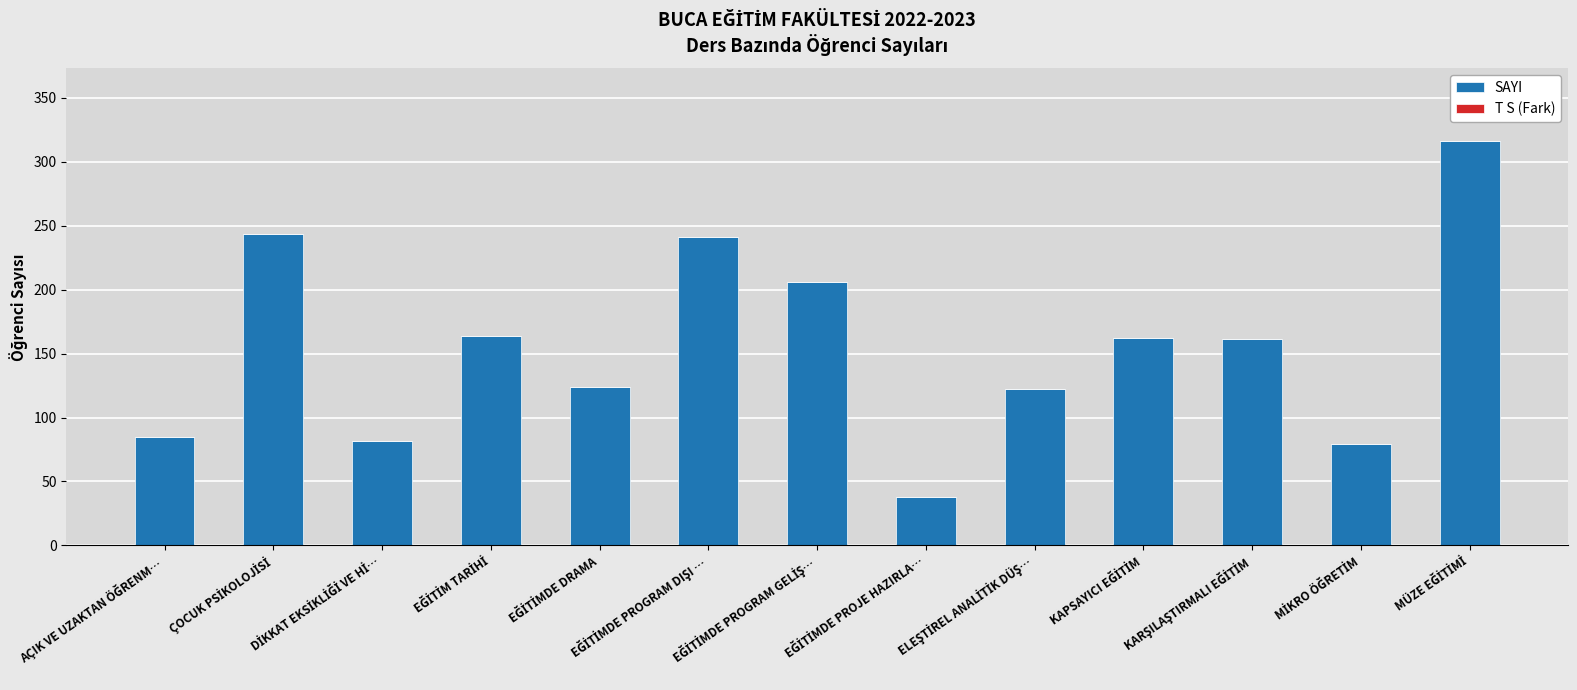

What is the average value?

156